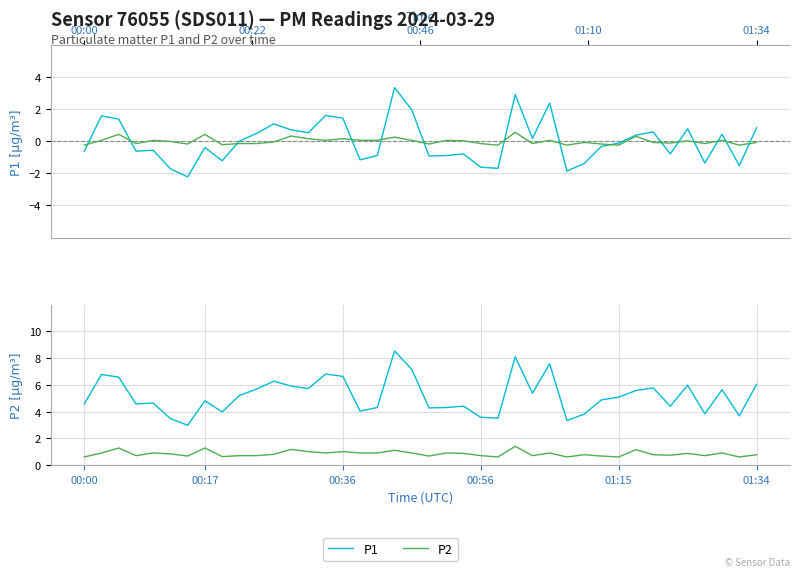

Which series has the largest total across all categories?

P1